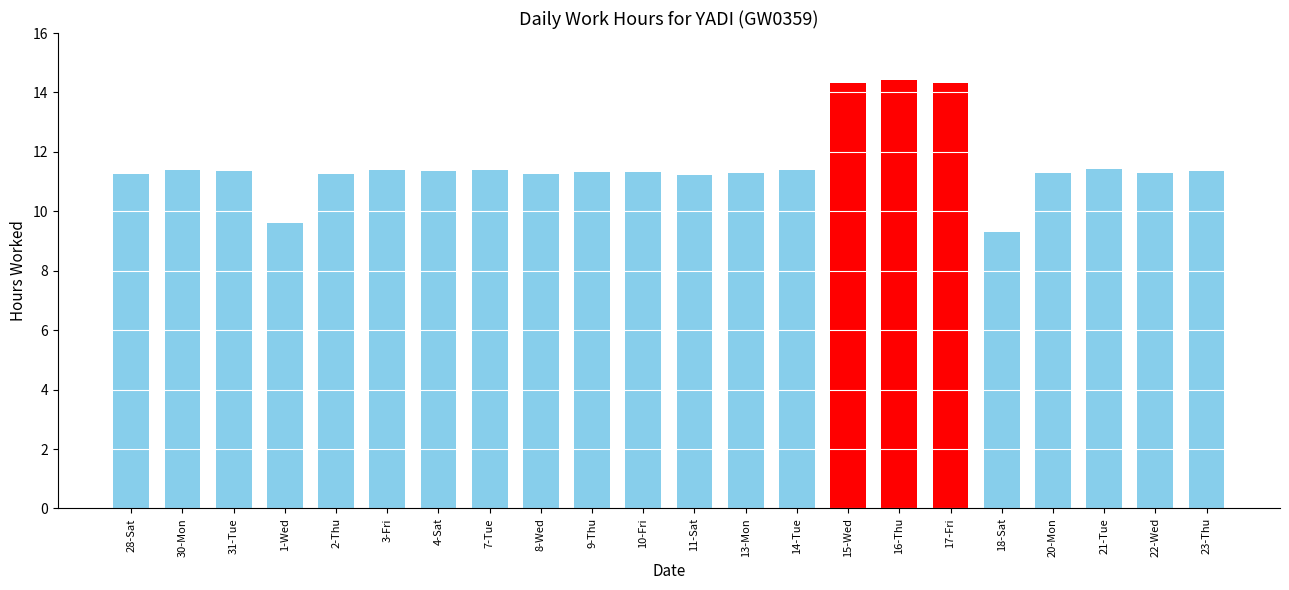

Are the bars horizontal?

No